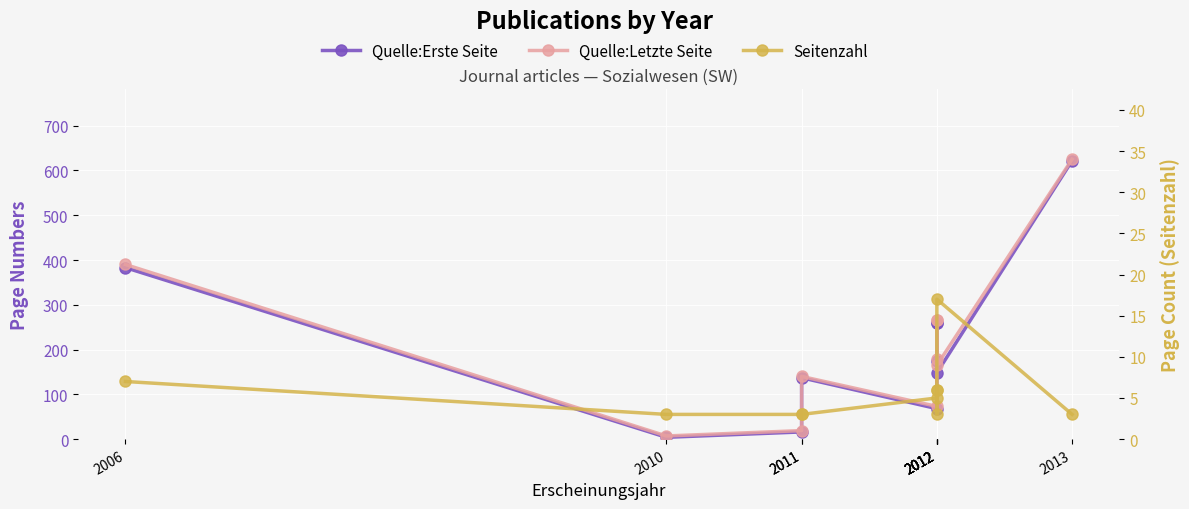

True or false: Quelle:Erste Seite has a value of 175 at 2012.

True